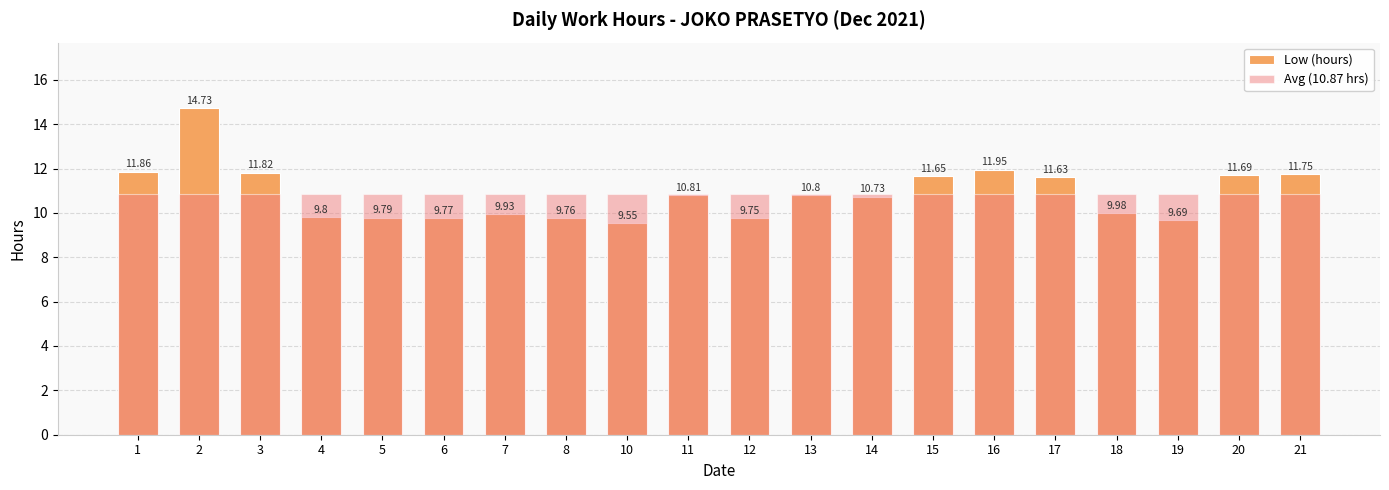

How many bars are there in each group?

2